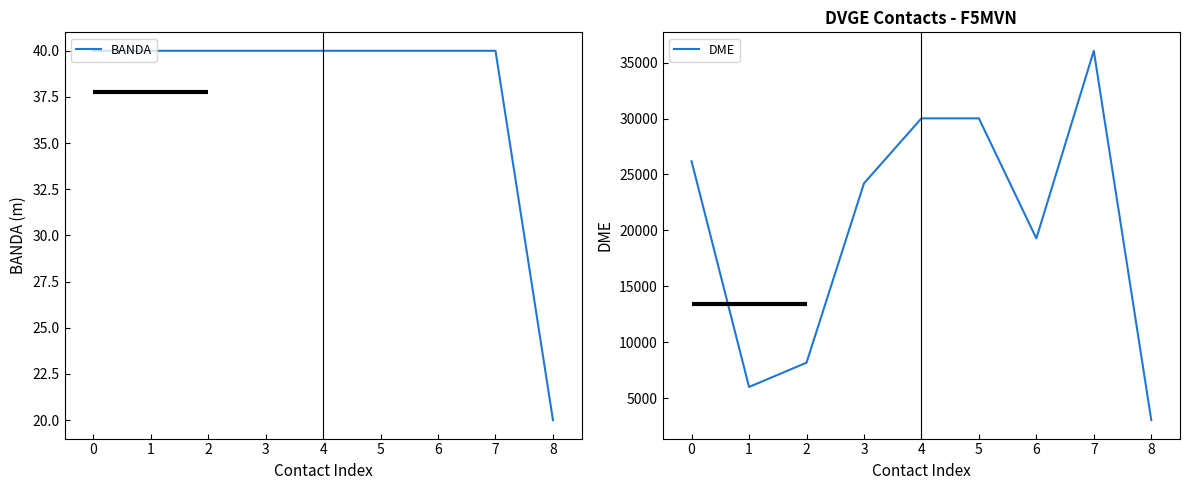

Reading left to right, list all the values displayed in this chart.

BANDA: 40	40	40	40	40	40	40	40	20
DME: 26180	6015	8185	24205	30016	30016	19289	36052	3053